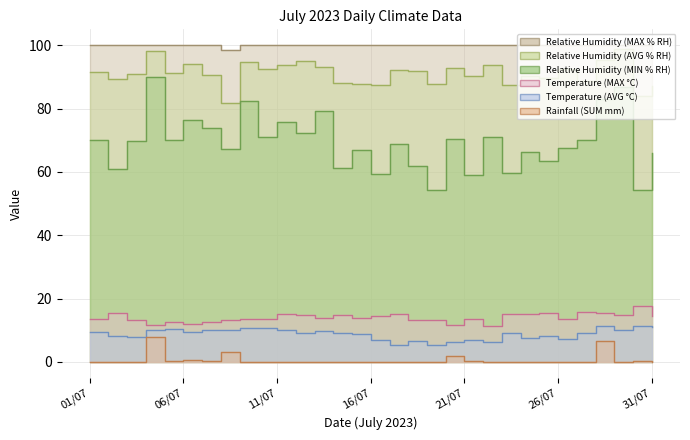

What is the label of the 2nd point from the right?

30/07